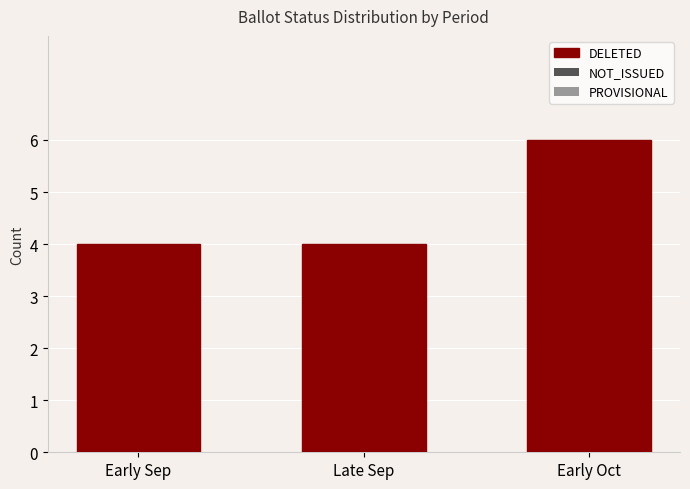

What is the change in value from Early Sep to Early Oct?

+2